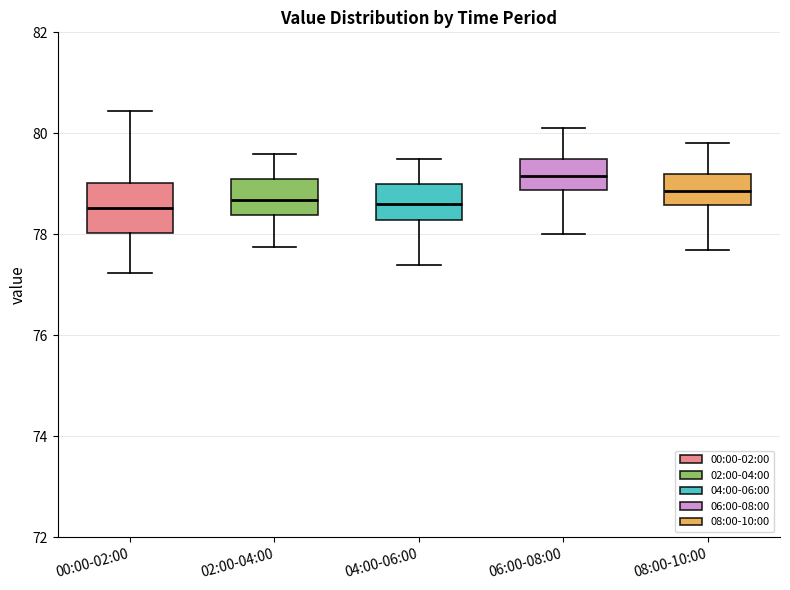

Reading left to right, transcribe this box plot: for each box, give where its median line is, the range the box spans, and where its two whiskers end, as read against the y-axis. The values are not printed on the chart, so give them approximately, as read against the axis.

00:00-02:00: median 78.6, box 78.0 to 79.0, whiskers 77.2 to 80.4
02:00-04:00: median 78.6, box 78.4 to 79.2, whiskers 77.8 to 79.6
04:00-06:00: median 78.6, box 78.2 to 79.0, whiskers 77.4 to 79.6
06:00-08:00: median 79.2, box 78.8 to 79.6, whiskers 78.0 to 80.2
08:00-10:00: median 78.8, box 78.6 to 79.2, whiskers 77.8 to 79.8